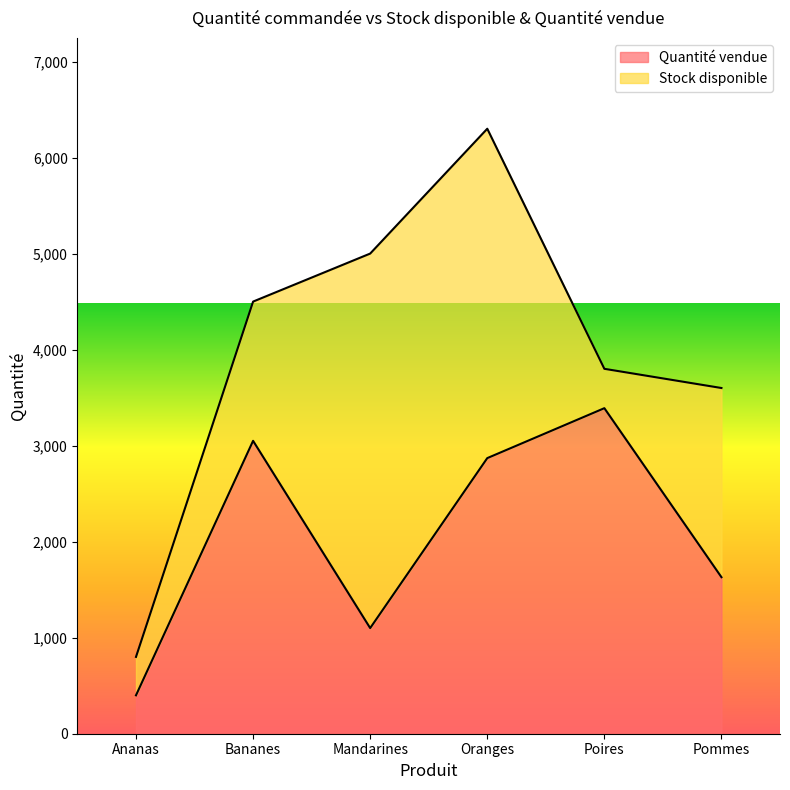

How many points are lower than both their immediate neighbors (excluding endpoints)?

1